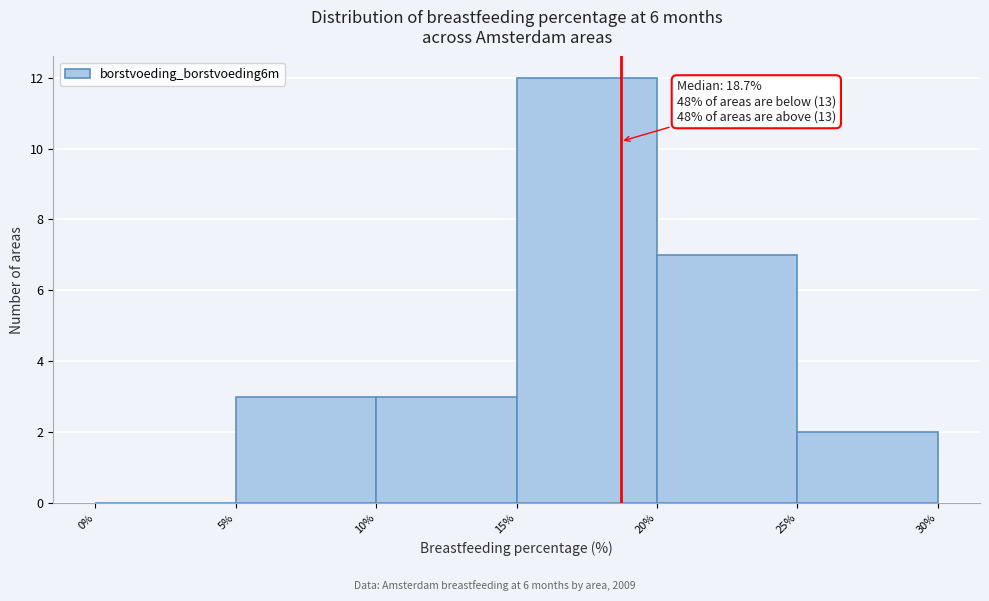

Which range on the x-axis has the tallest bar?

15% to 20%